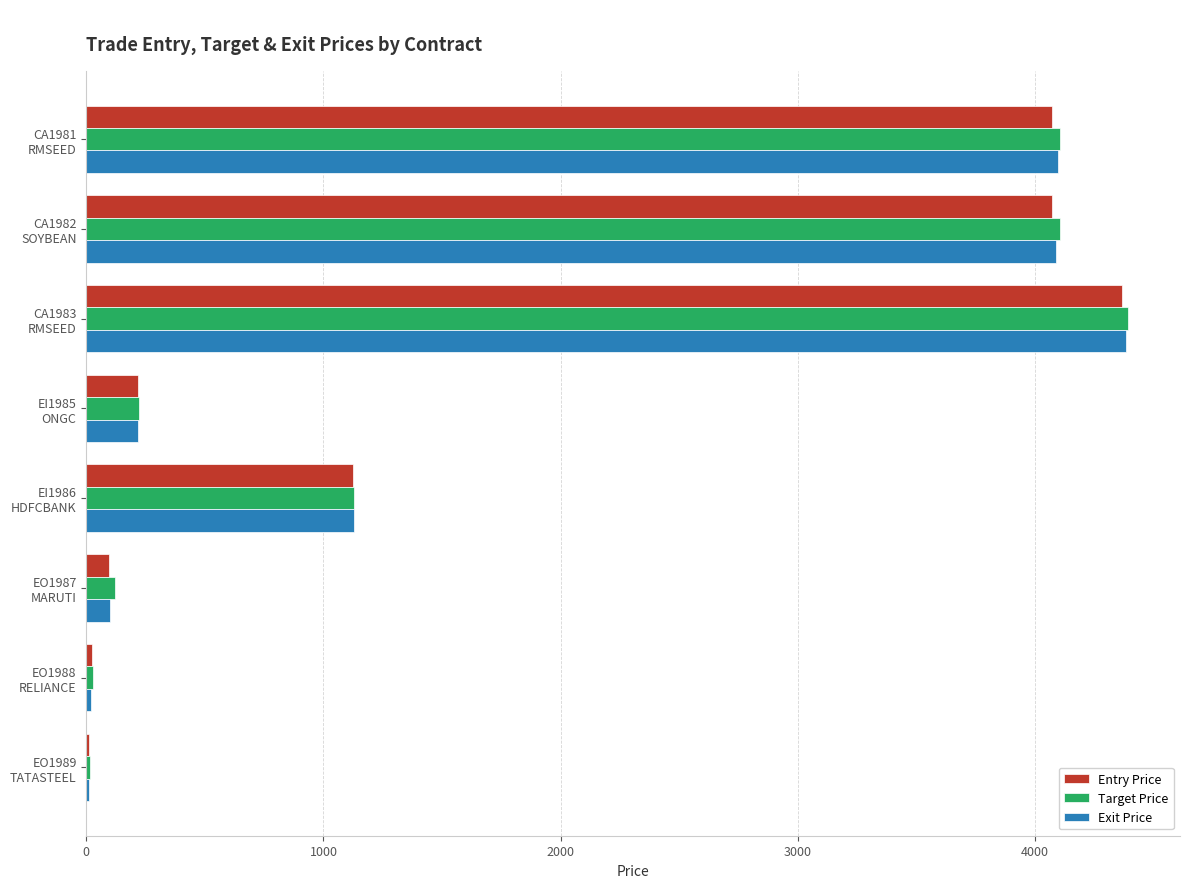

What is the highest value of the Entry Price series?

4369.0